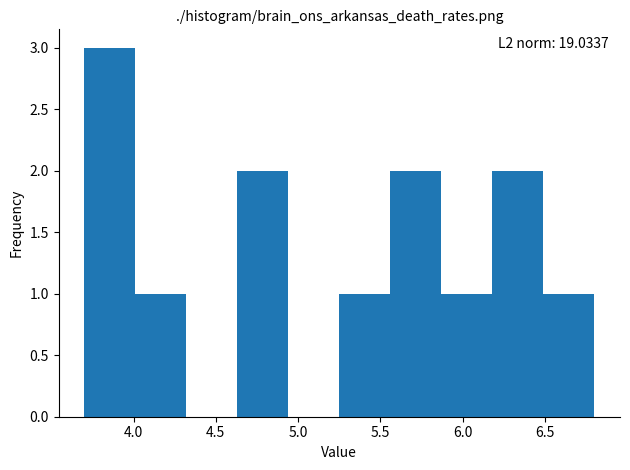

Over which range of the x-axis is the bar tallest?

3.70 to 4.01